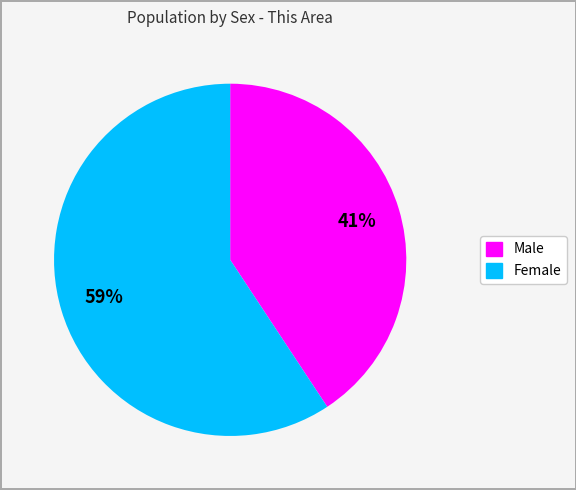

Rank the categories by value from lowest to highest.

Male, Female